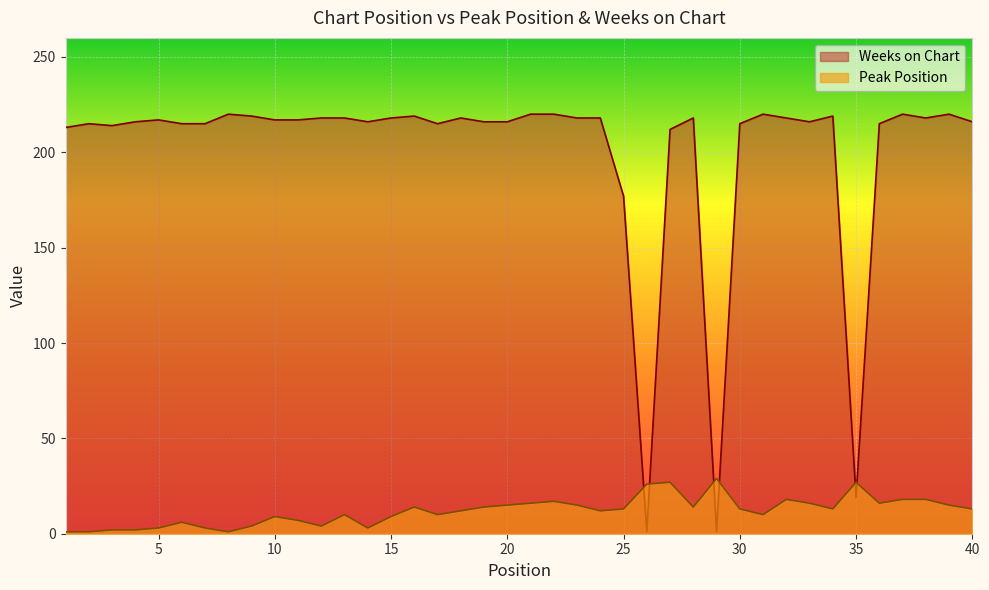

At which category does Weeks on Chart reach its first local peak?

2